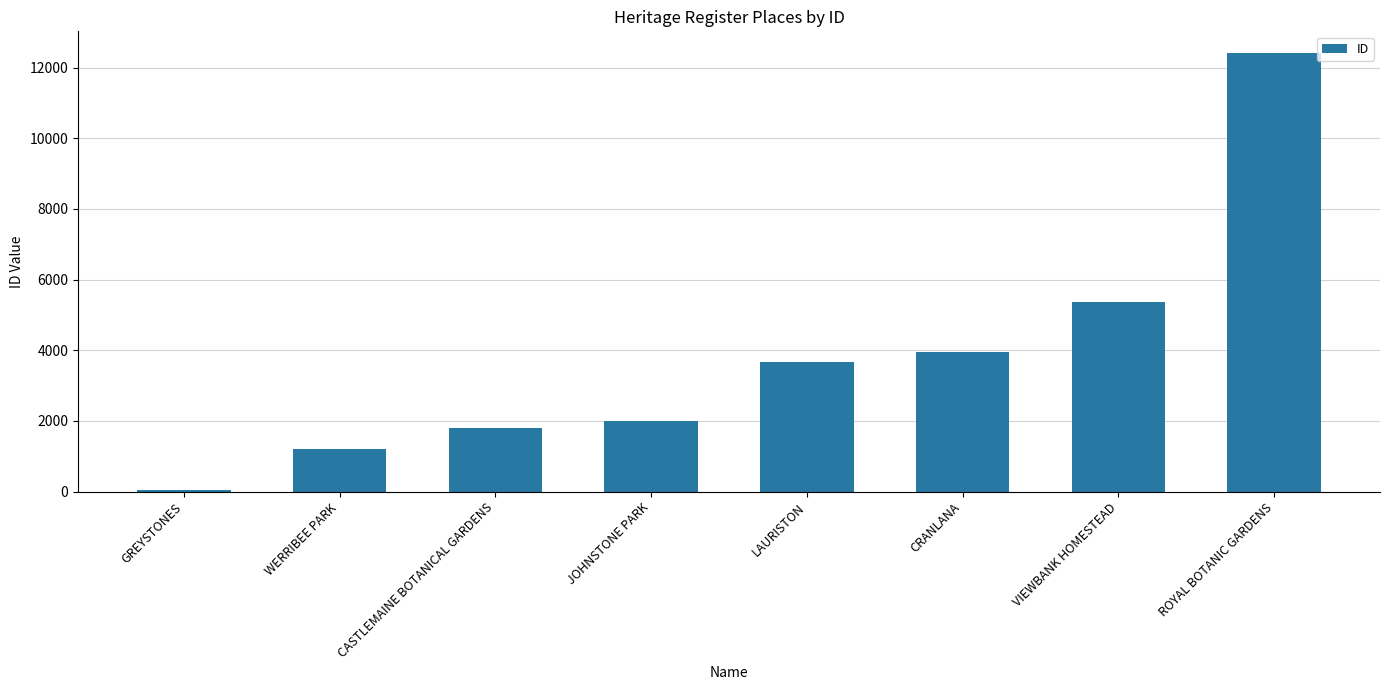

What position from the left is LAURISTON?

5